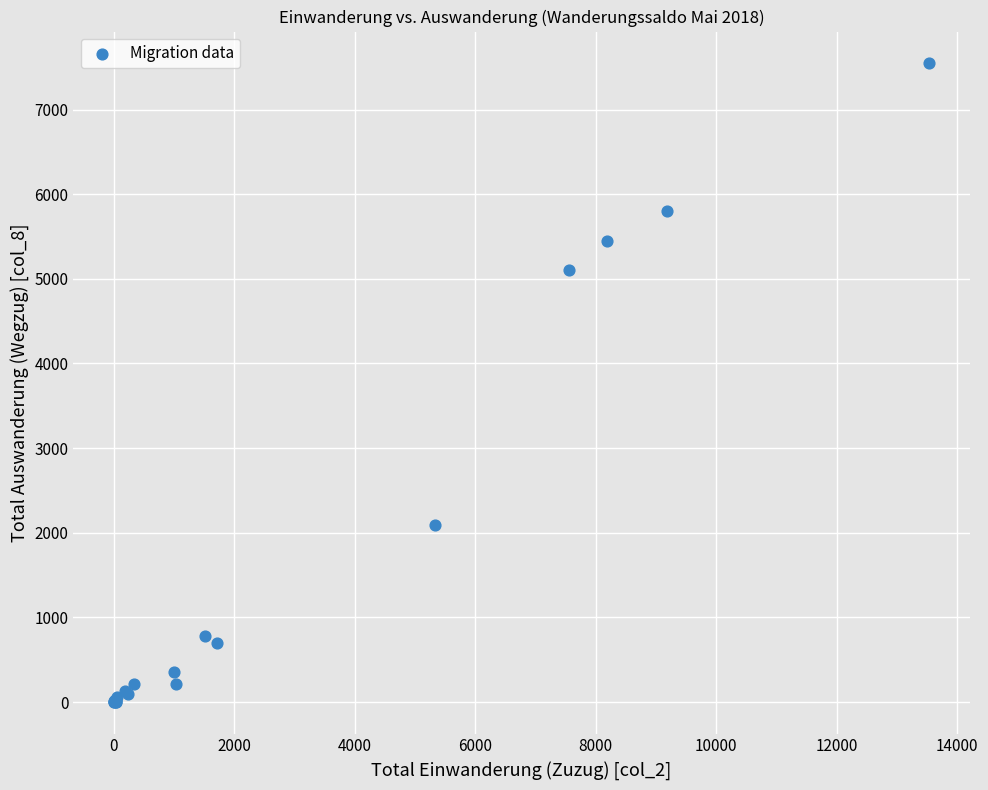

What Y value in the scatter plot is closest to 3774?

5100